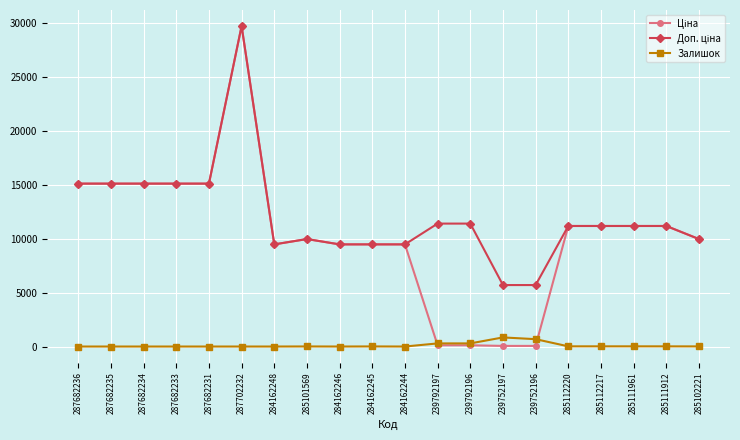

What is the total value across all series at 287682233?

30240.0